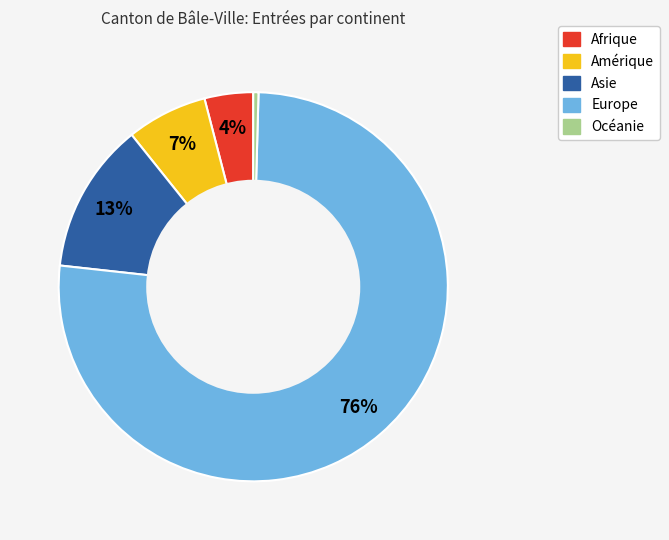

True or false: Amérique accounts for 7% of the total.

True